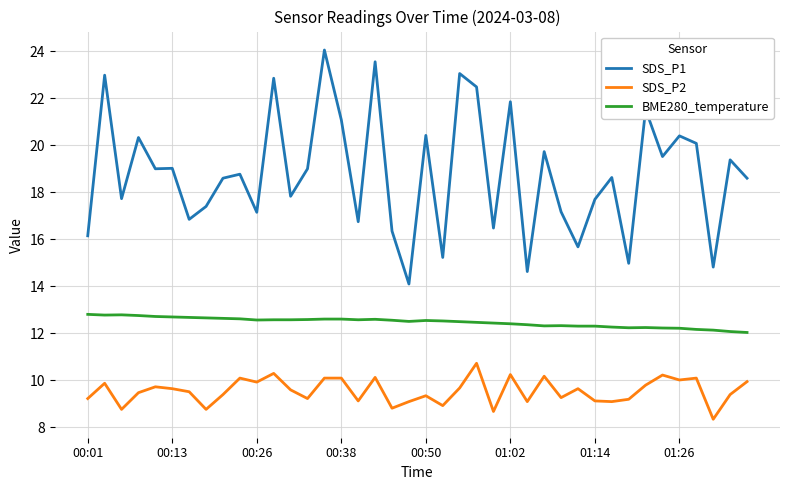

What is the difference between the maximum and minimum values in the SDS_P2 series?

2.4